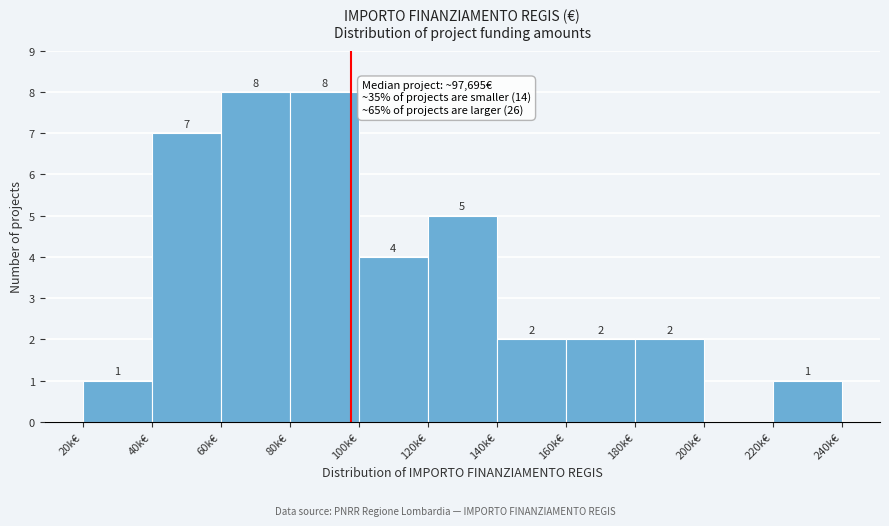

Reading left to right, what are all the values shown in this chart?

20k€=1	40k€=7	60k€=8	80k€=8	100k€=4	120k€=5	140k€=2	160k€=2	180k€=2	200k€=0	220k€=1